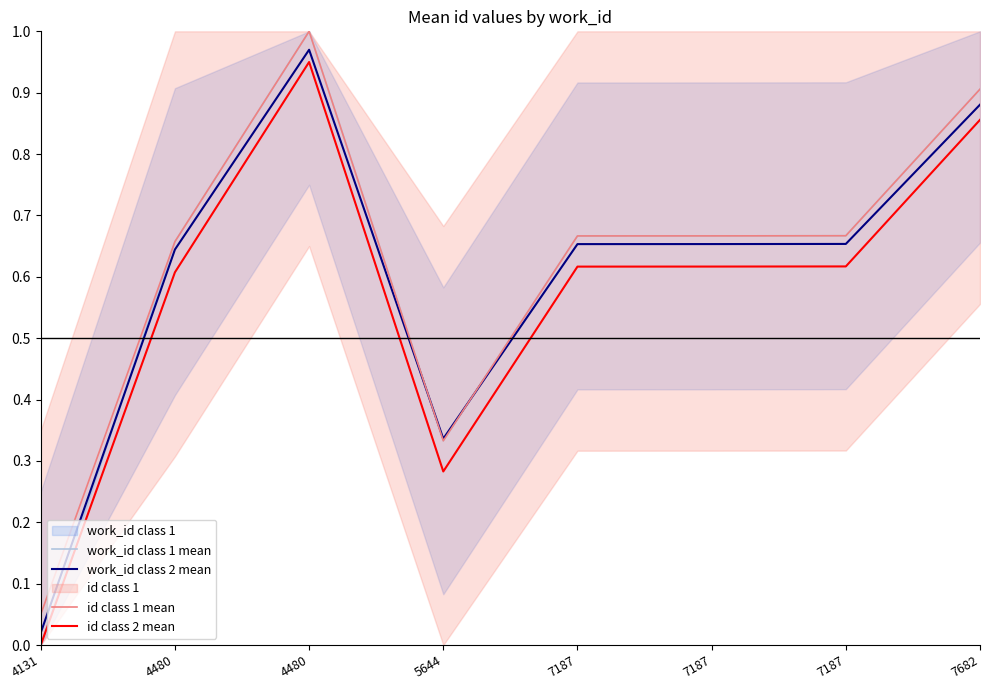

Reading left to right, extract all data points from this chart.

work_id class 1 mean: 4131=0.0	4480=0.7	4480=1.0	5644=0.3	7187=0.7	7187=0.7	7187=0.7	7682=0.9
work_id class 2 mean: 4131=0.0	4480=0.6	4480=1.0	5644=0.3	7187=0.7	7187=0.7	7187=0.7	7682=0.9
id class 1 mean: 4131=0.1	4480=0.7	4480=1.0	5644=0.3	7187=0.7	7187=0.7	7187=0.7	7682=0.9
id class 2 mean: 4131=0.0	4480=0.6	4480=0.9	5644=0.3	7187=0.6	7187=0.6	7187=0.6	7682=0.9